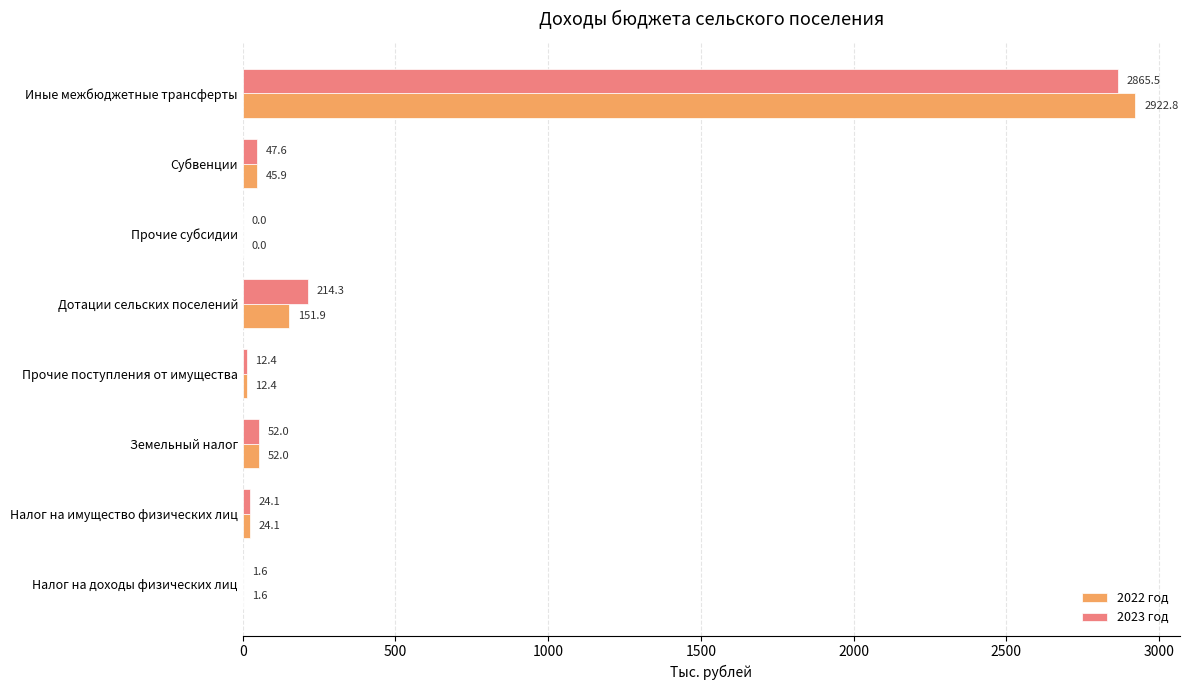

How many data points does each series have?

8